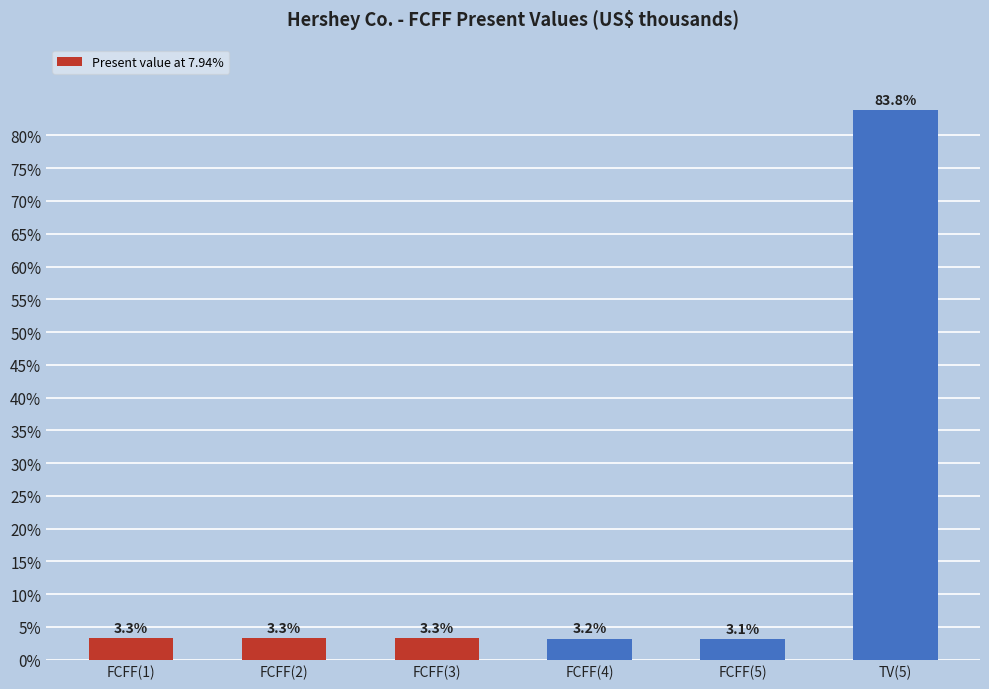

What is the label of the 6th bar from the right?

FCFF(1)